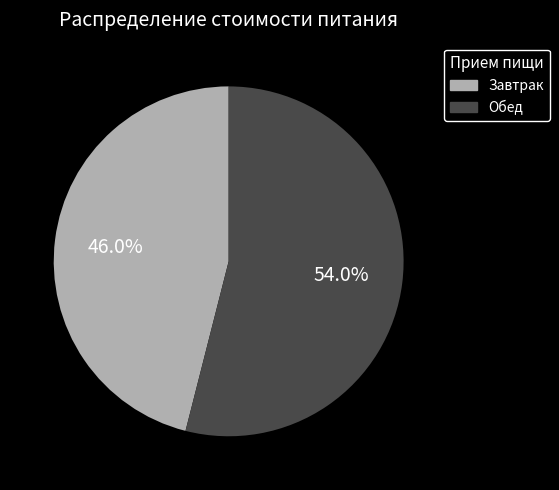

Is it true that Обед is 54% of the pie?

True